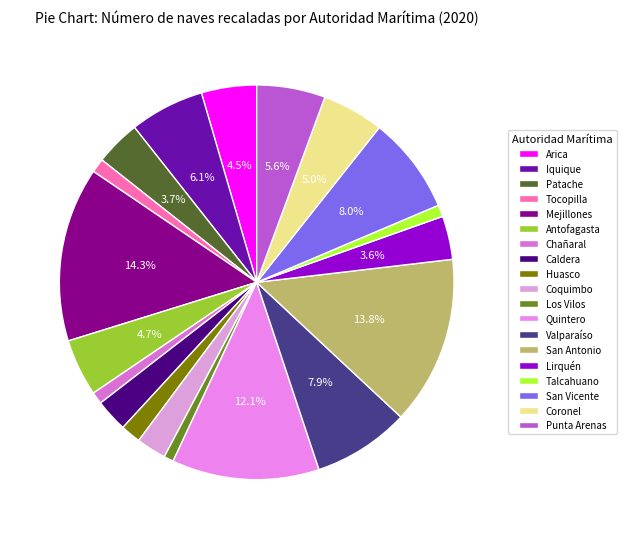

Count the number of slices in the pie.

19